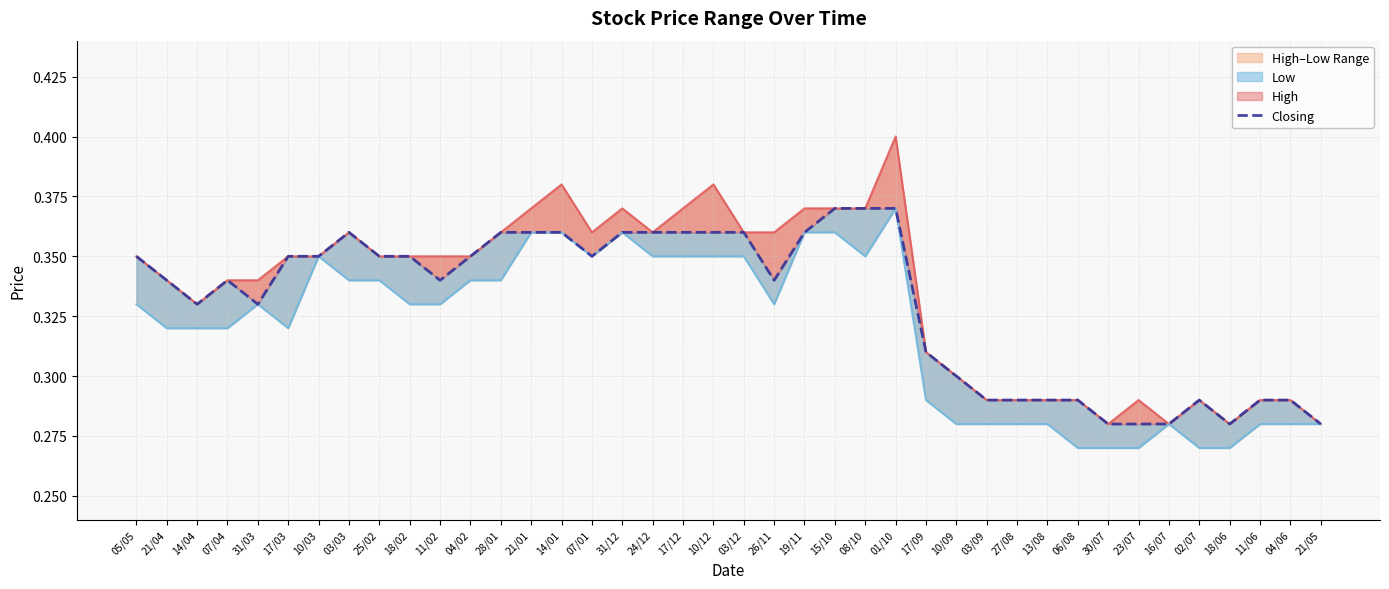

What is the sum of the Closing values at 08/10 and 14/01?

0.7